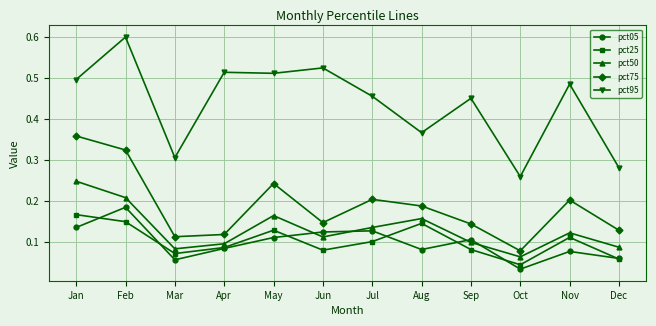

The pct75 series shows 0.1 at Aug. True or false?

False